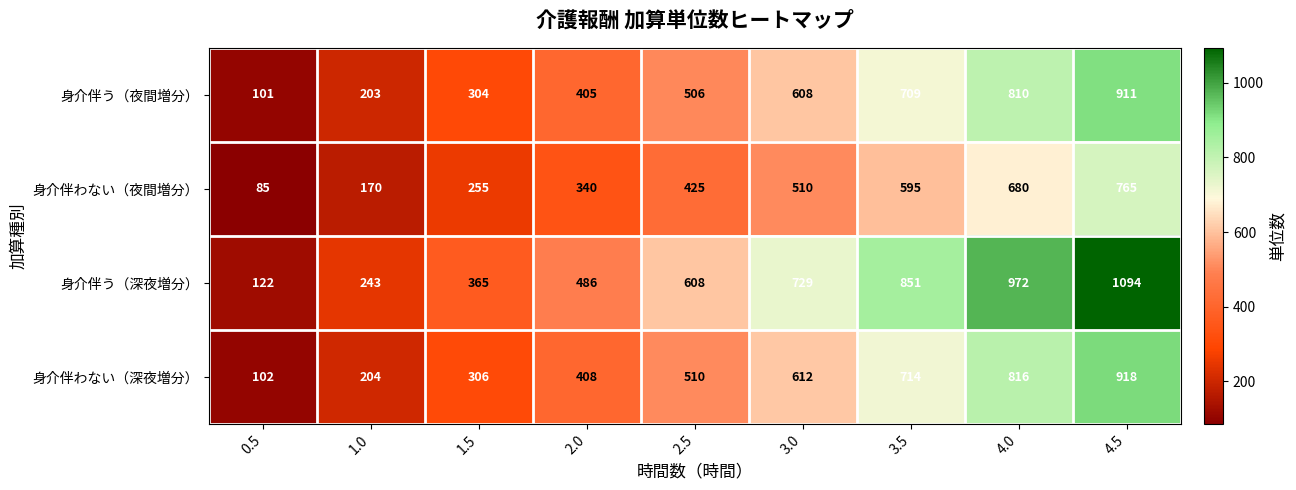

The 身介伴わない（深夜増分） series shows 179 at 0.5. True or false?

False